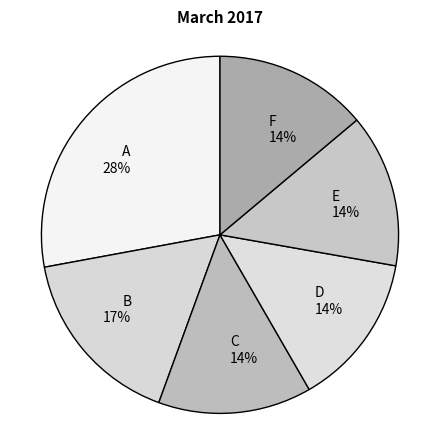

Approximately how many times larger is the value at C 14% compared to F 14%?

1.0